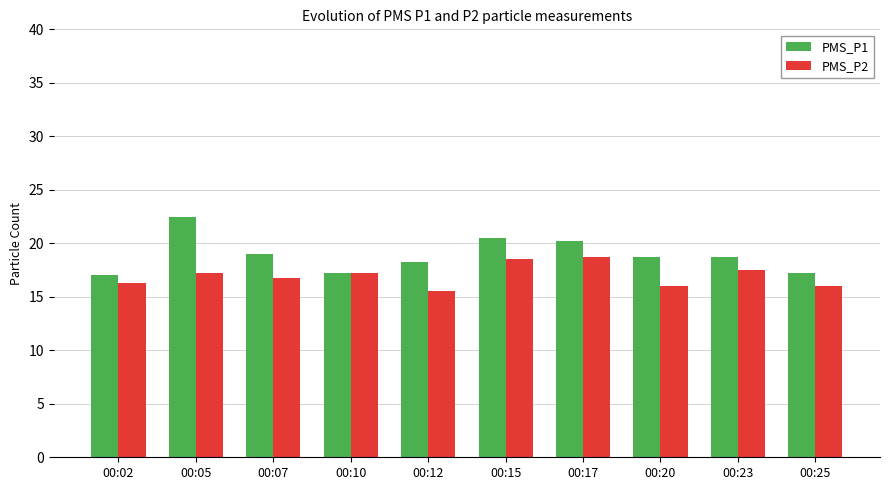

The value of PMS_P1 at 00:20 is 18.8. True or false?

True